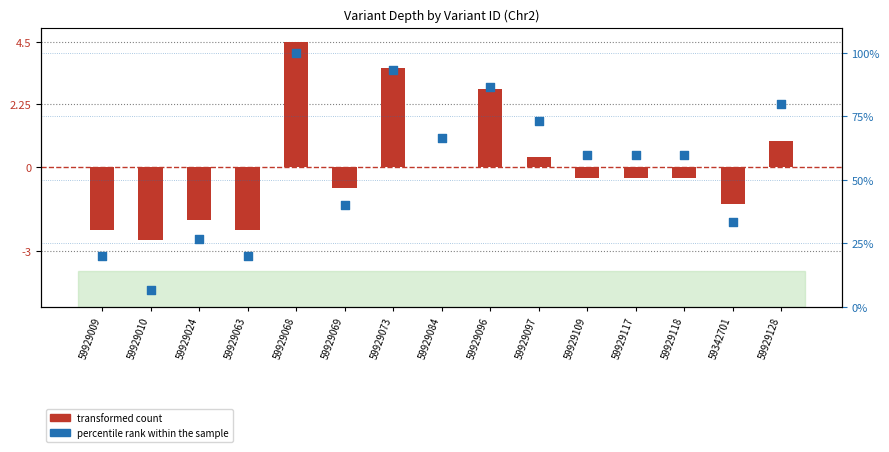

Which series has the largest total across all categories?

percentile rank within the sample